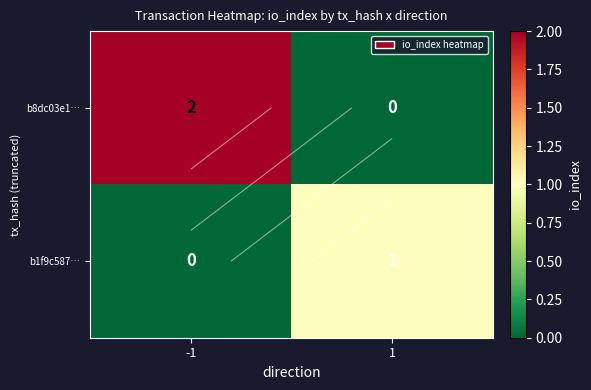

At how many categories does at least one series exceed 0?

2